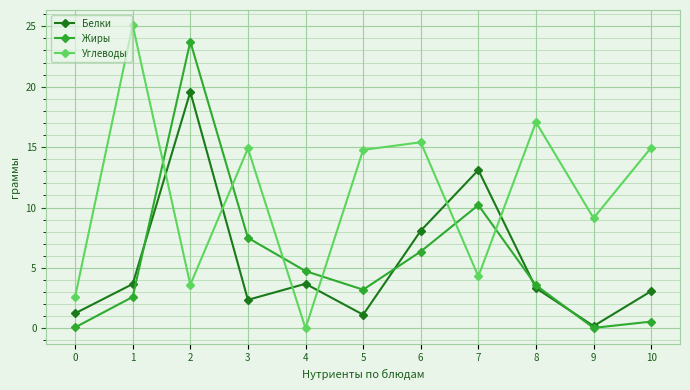

True or false: Жиры and Белки cross at least once.

True